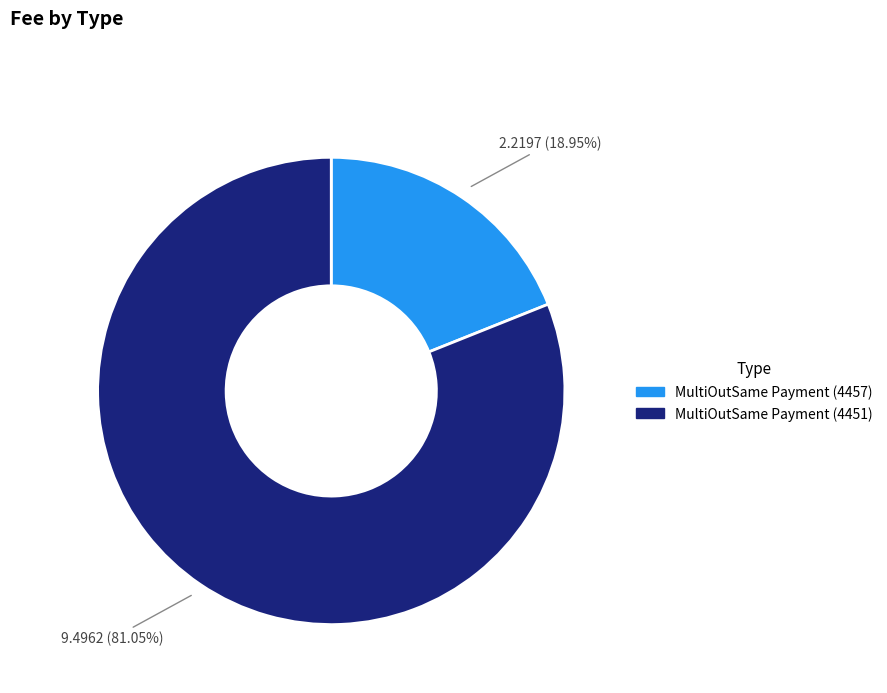

To the nearest percent, what portion does MultiOutSame Payment (4457) represent?

19%